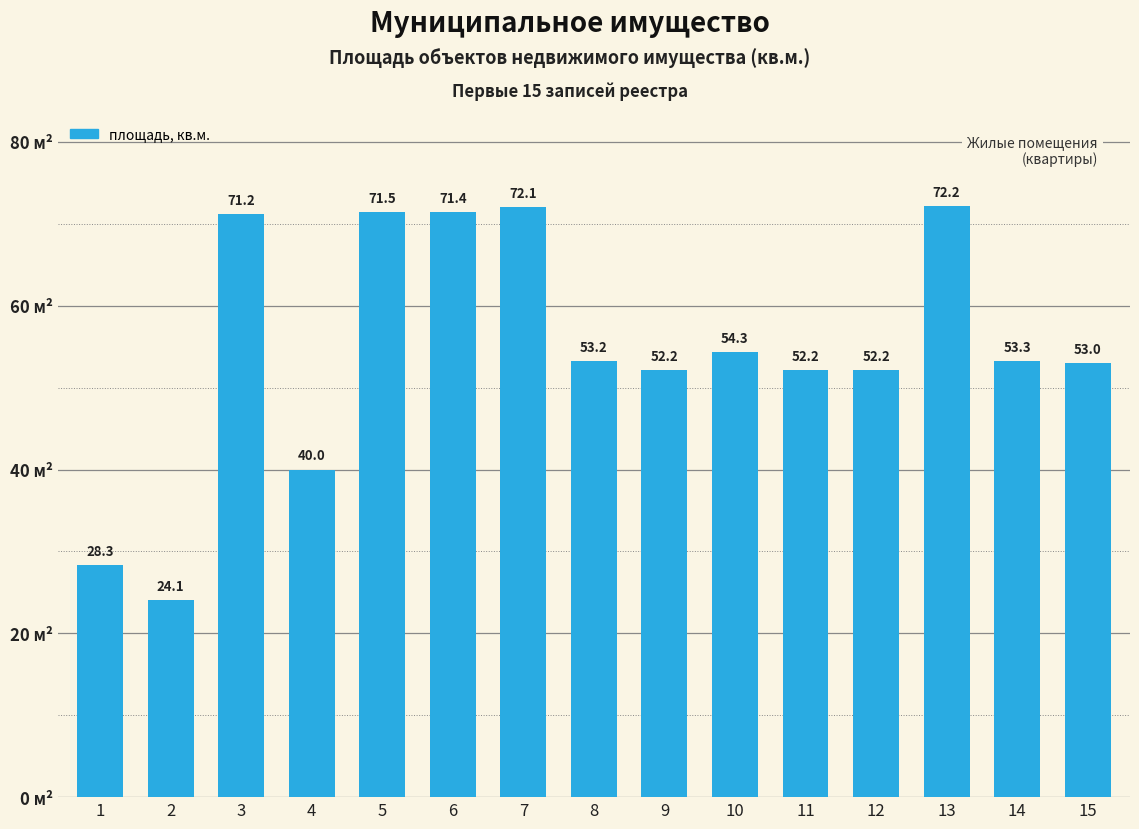

How many data points are less than 53?

6